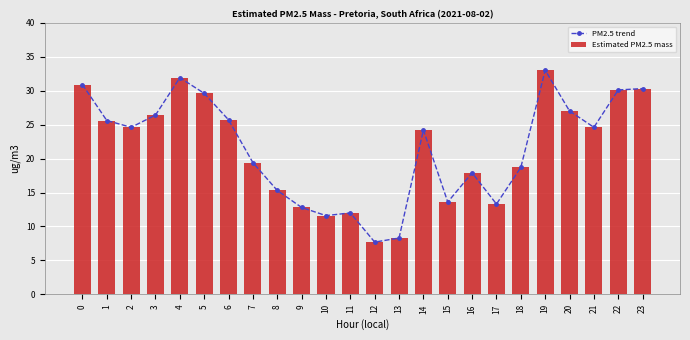

Rank the series by their maximum value, from lowest to highest.

PM2.5 trend, Estimated PM2.5 mass